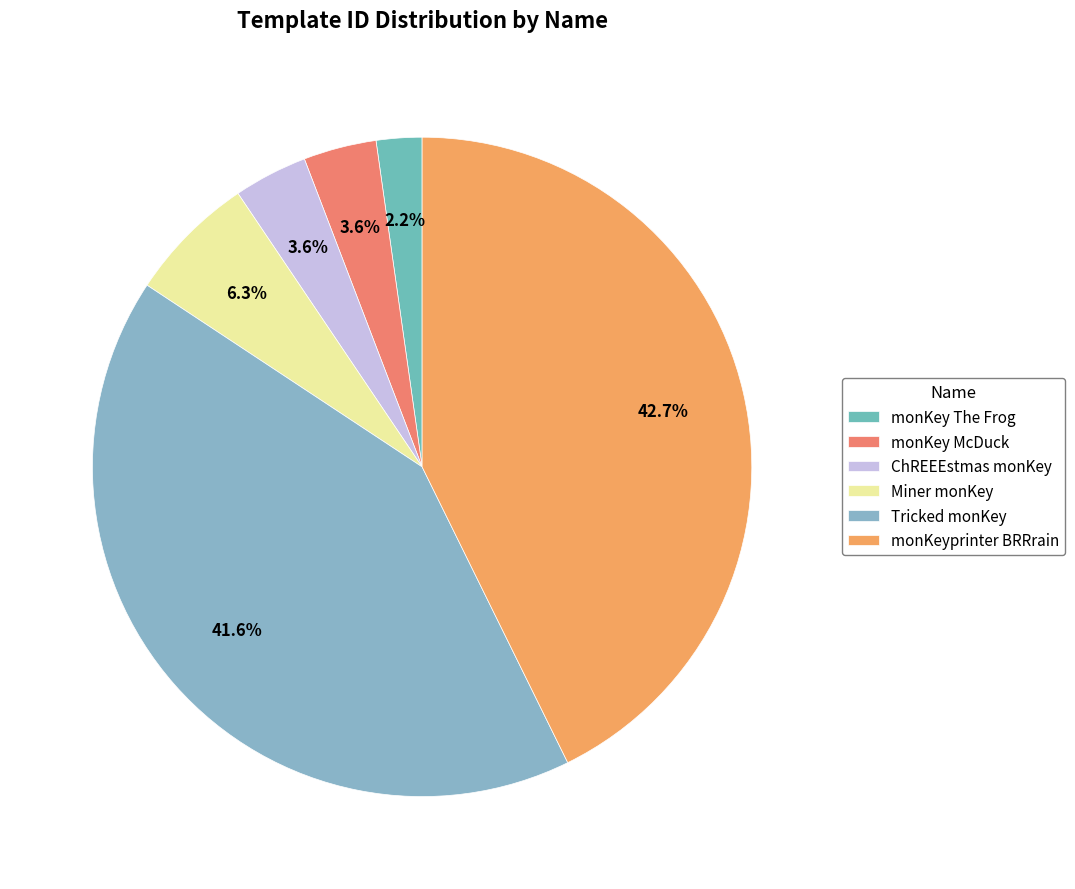

Approximately how many times larger is the value at monKey McDuck compared to ChREEEstmas monKey?

1.0